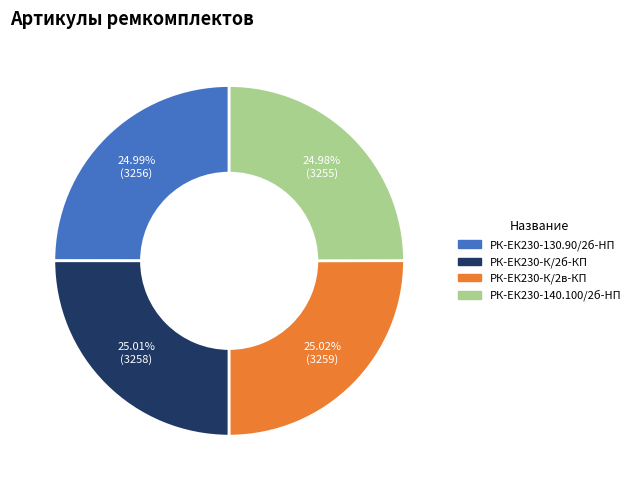

To the nearest percent, what is the combined percentage of РК-ЕК230-130.90/2б-HП and РК-ЕК230-К/2б-КП?

50%